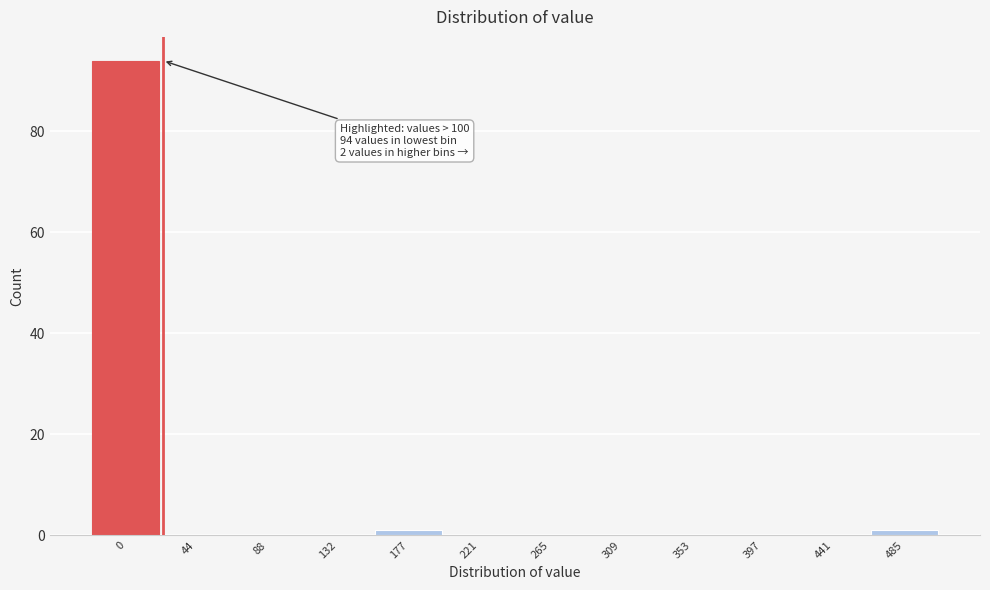

Reading left to right, extract all data points from this chart.

0=94	44=0	88=0	132=0	177=1	221=0	265=0	309=0	353=0	397=0	441=0	485=1